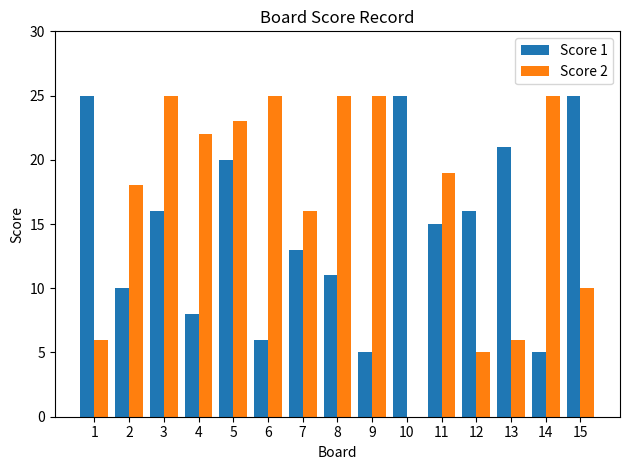

Between 9 and 12, which series saw the biggest shift?

Score 2